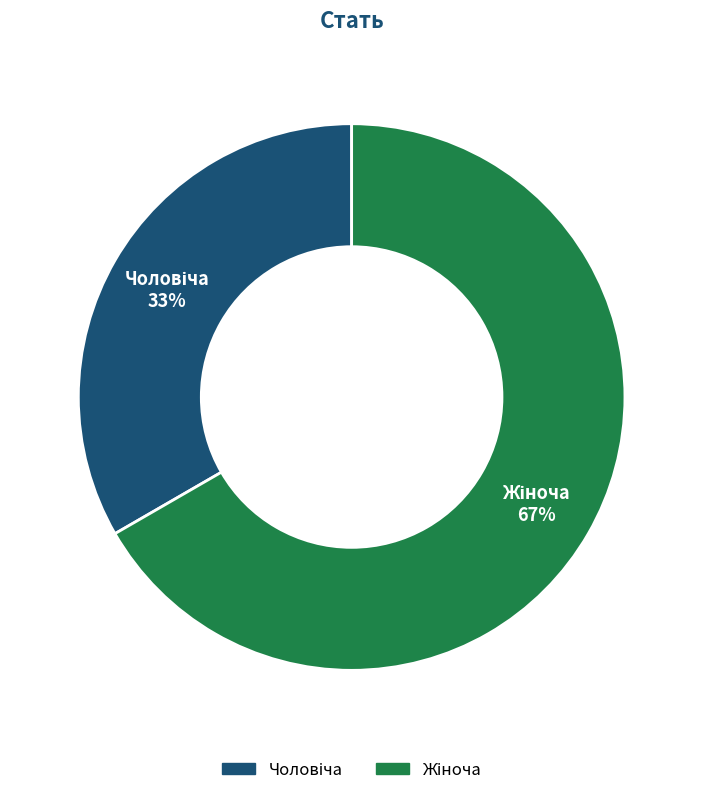

Does any single category account for the majority?

Yes